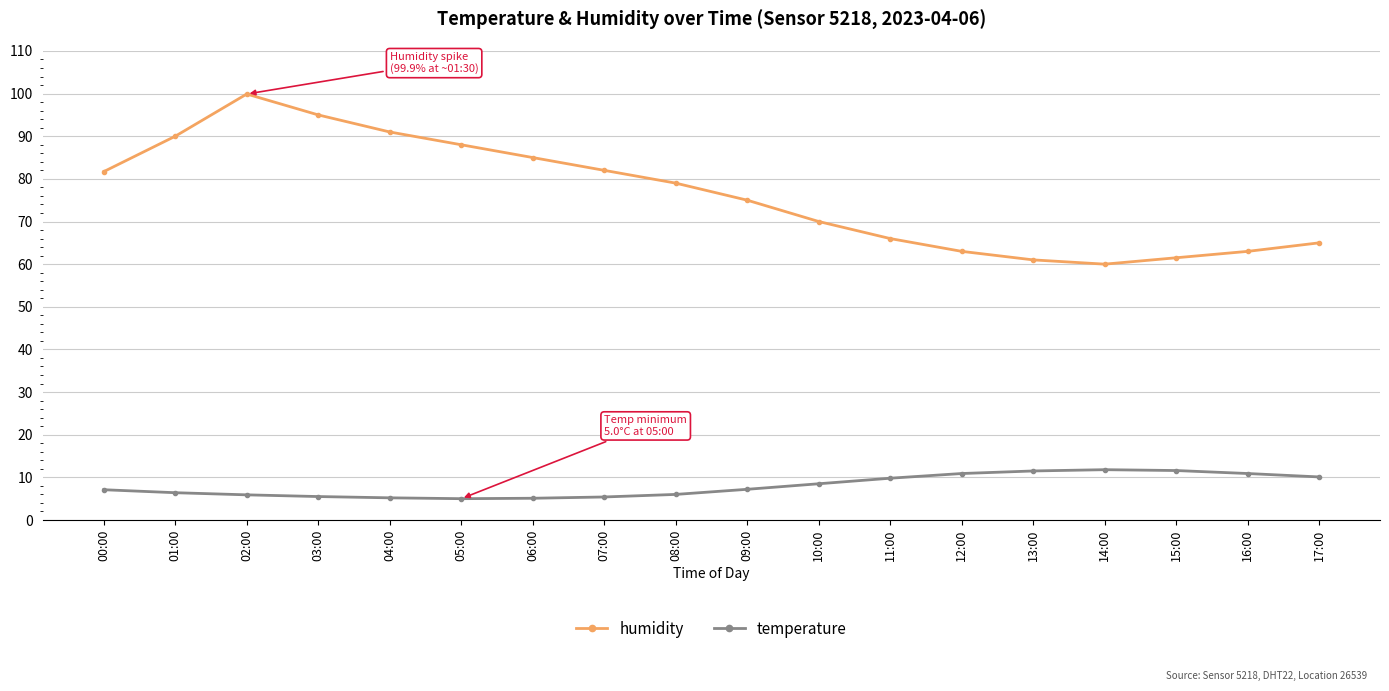

Is the value of temperature at 11:00 greater than the value of humidity at 01:00?

No